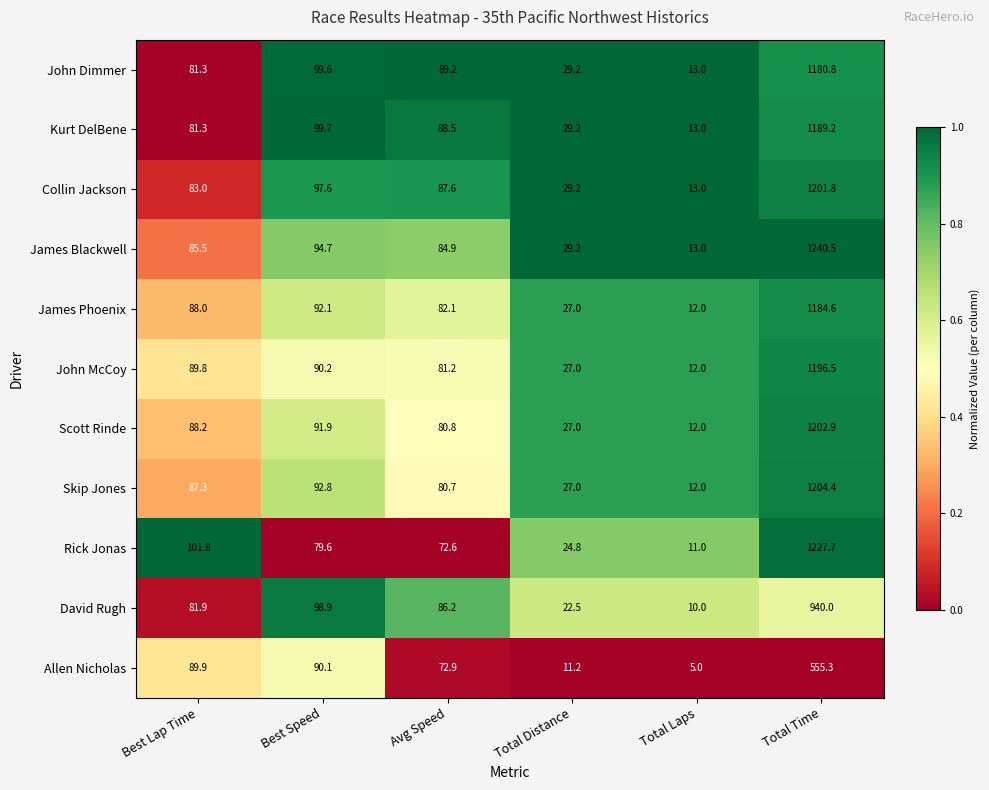

Rank the series by their maximum value, from lowest to highest.

Allen Nicholas, David Rugh, John Dimmer, James Phoenix, Kurt DelBene, John McCoy, Collin Jackson, Scott Rinde, Skip Jones, Rick Jonas, James Blackwell